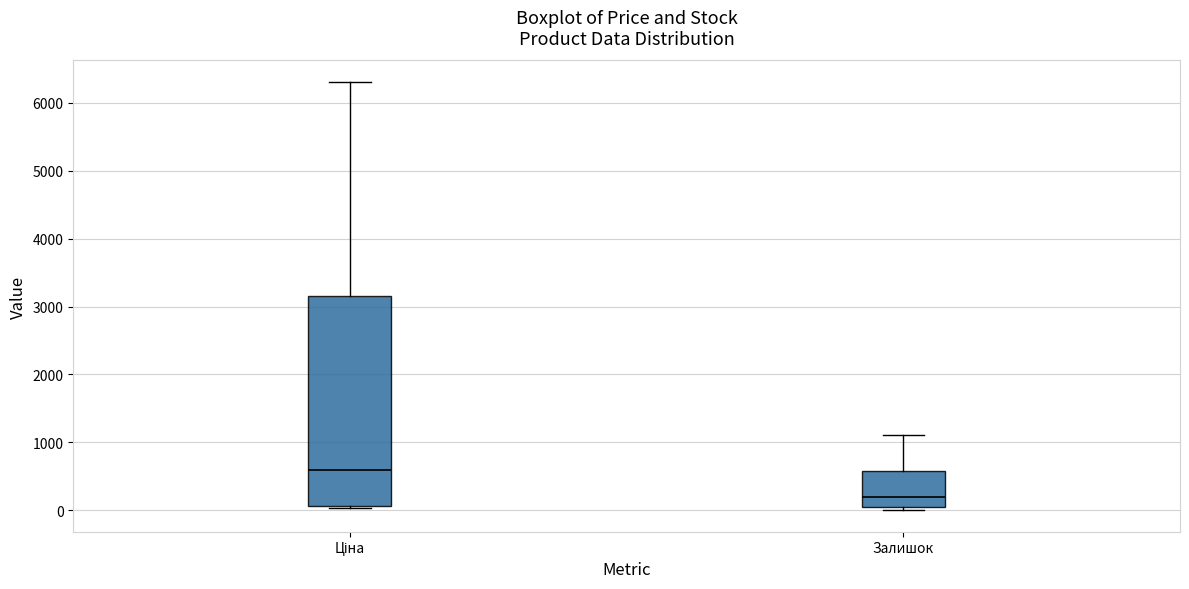

Where is the upper edge of the box for Залишок on the y-axis? The values are not printed on the chart, so give them approximately, as read against the axis.

600